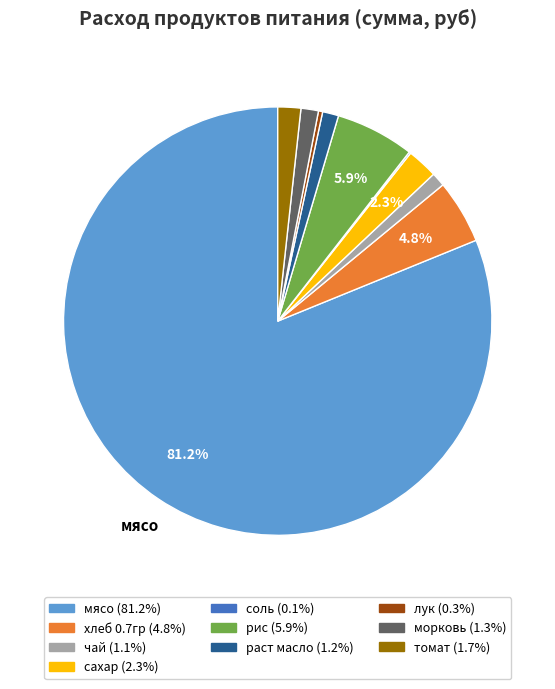

Which slice is the largest?

мясо